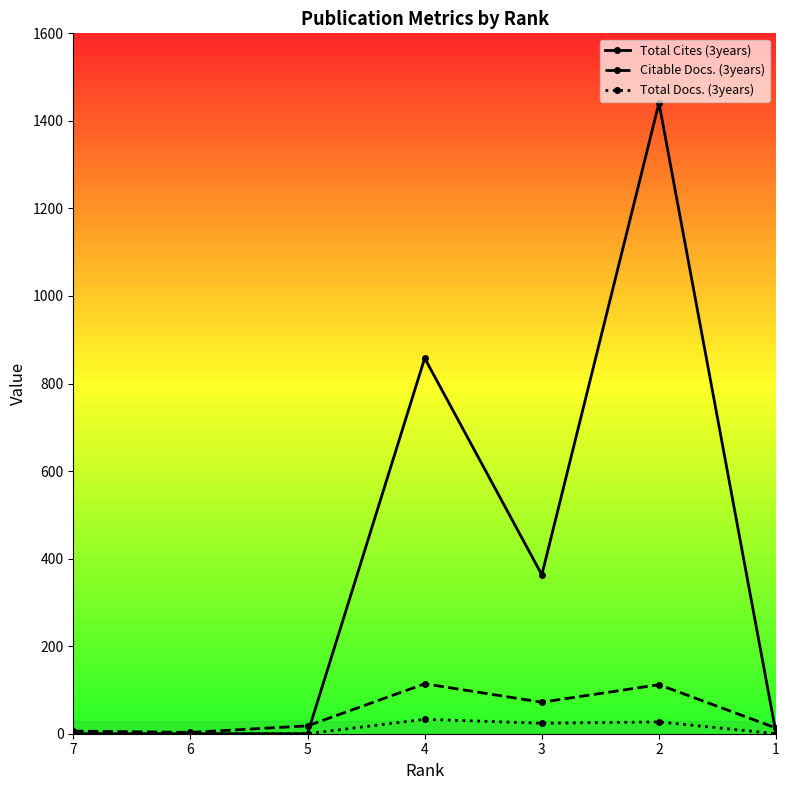

What is the value of the Citable Docs. (3years) point at the 5th from the left?

72